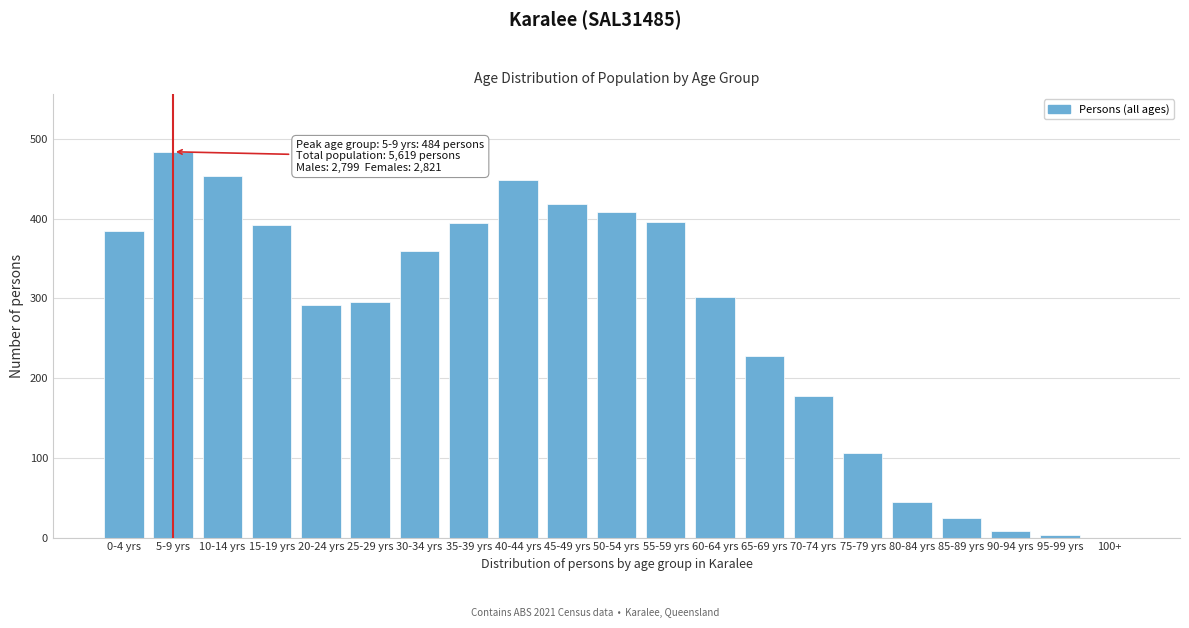

What is the ratio of the value at 35-39 yrs to the value at 55-59 yrs?

1.0